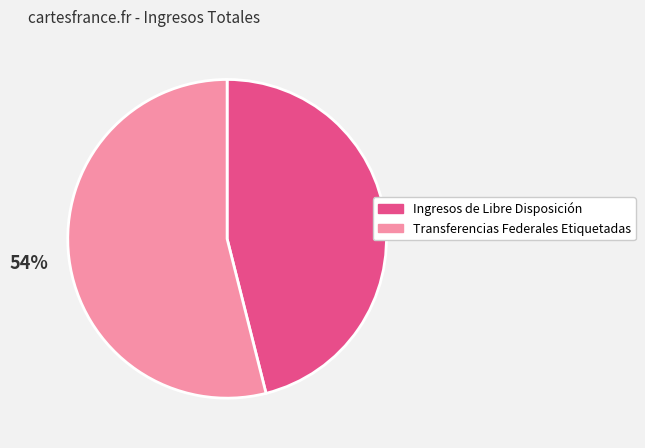

What is the smallest slice in the pie chart?

Ingresos de Libre Disposición